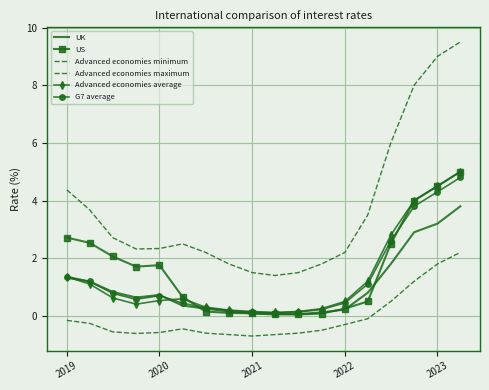

At how many categories does at least one series exceed 1?

18